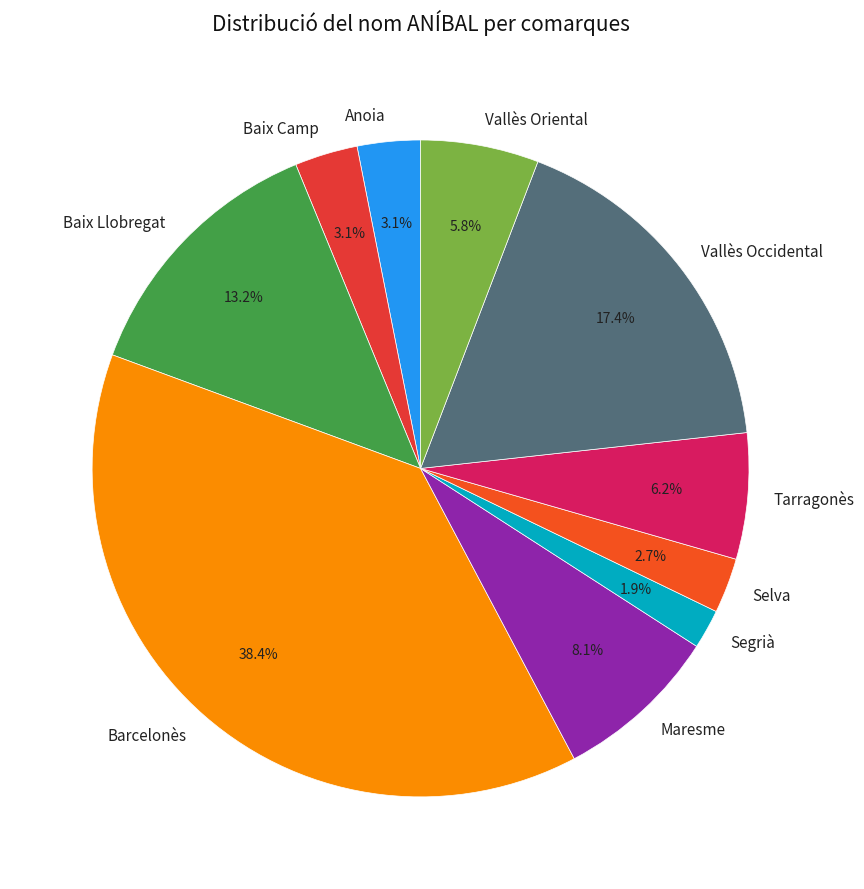

To the nearest percent, what is the average slice percentage?

10%